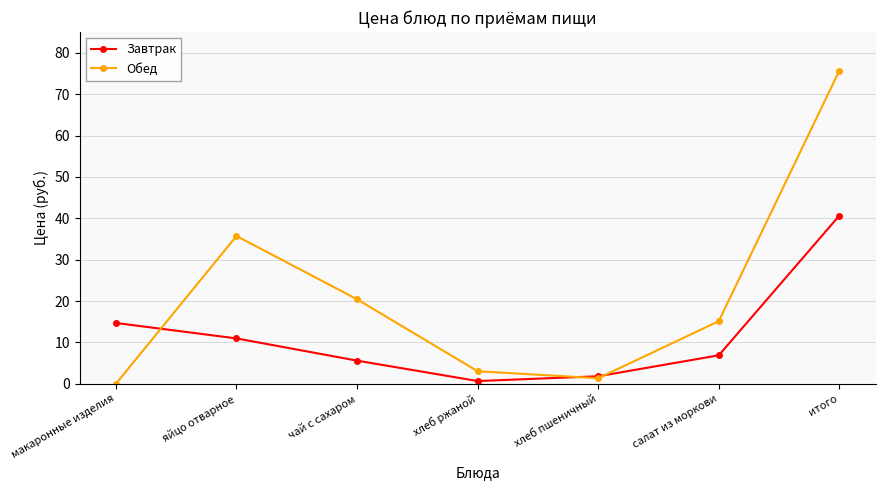

After their last crossing, which series has the higher values: Завтрак or Обед?

Обед